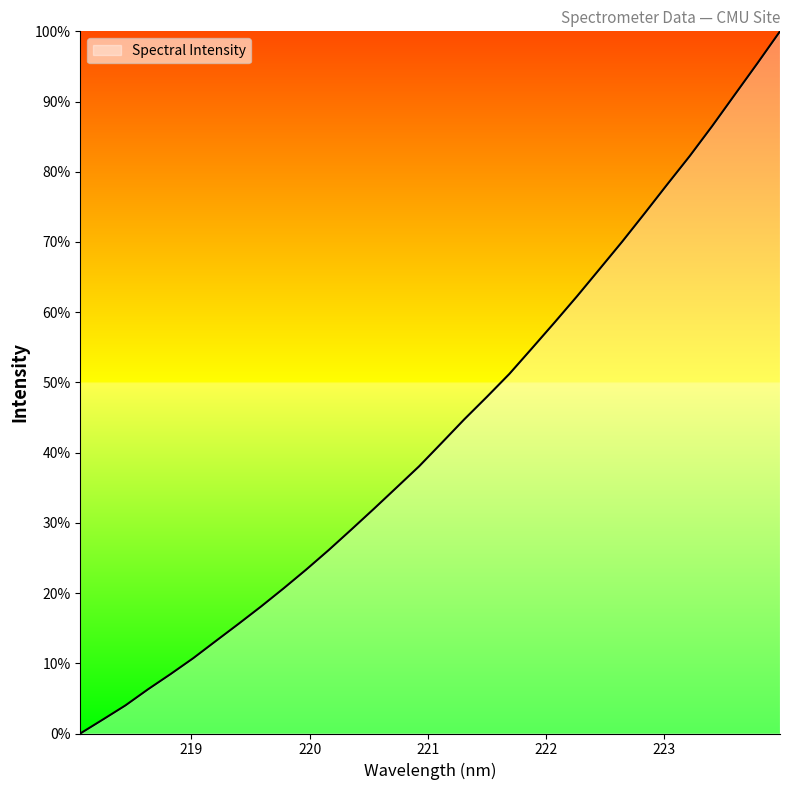

How many lines are shown in the chart?

1